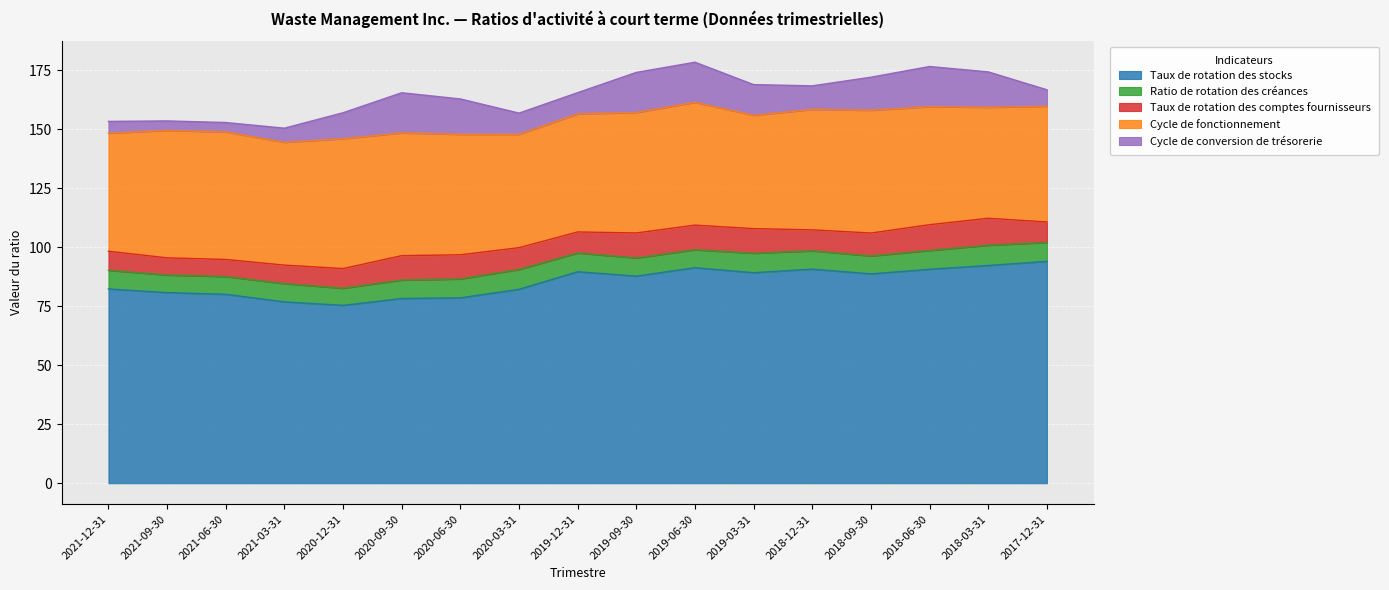

True or false: Taux de rotation des stocks and Cycle de conversion de trésorerie cross at least once.

False